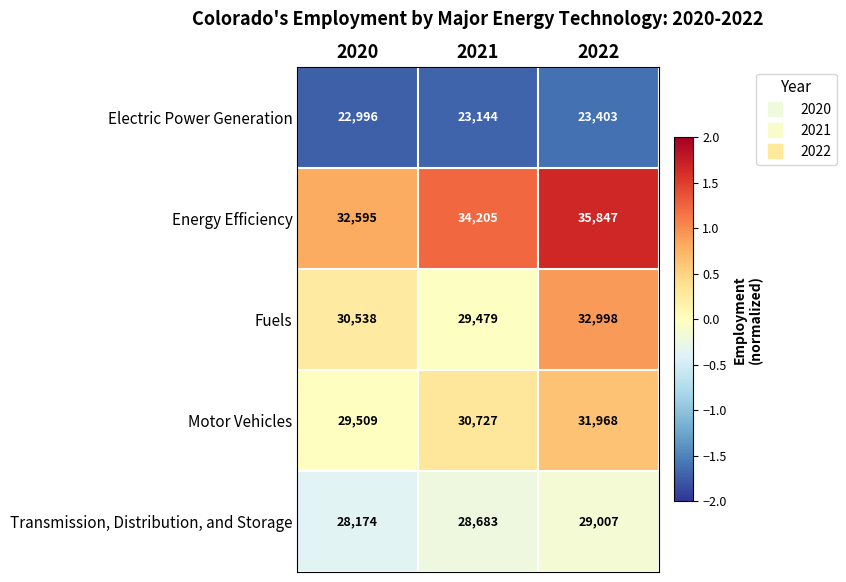

The value of Fuels at 2021 is 11559. True or false?

False